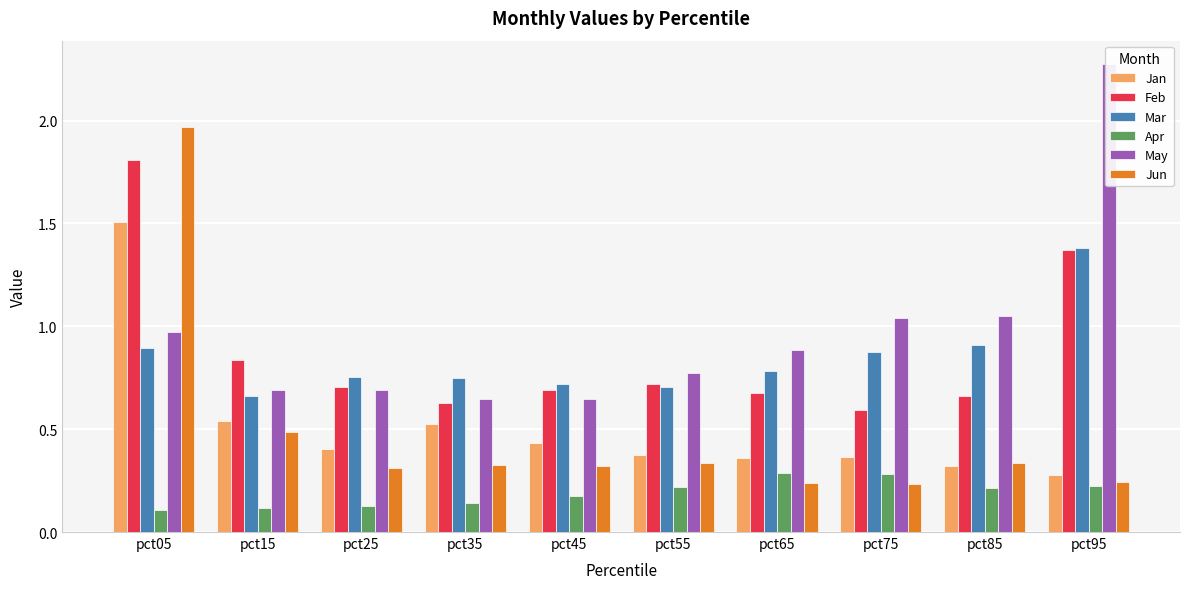

Count the number of data series in this chart.

6